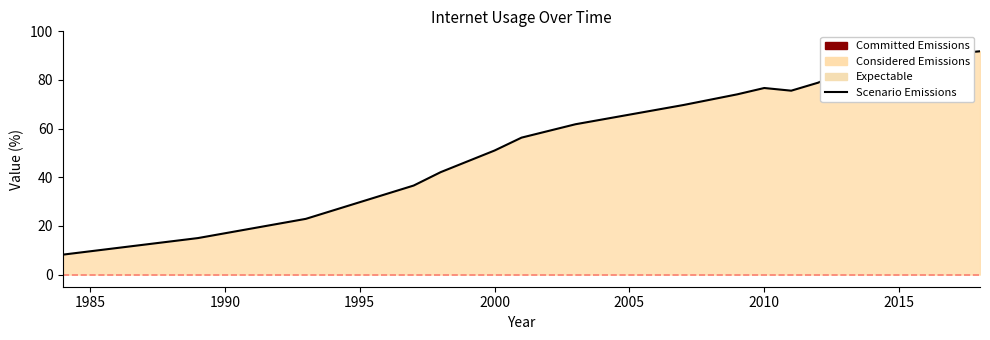

What is the sum of all values?

1196.5